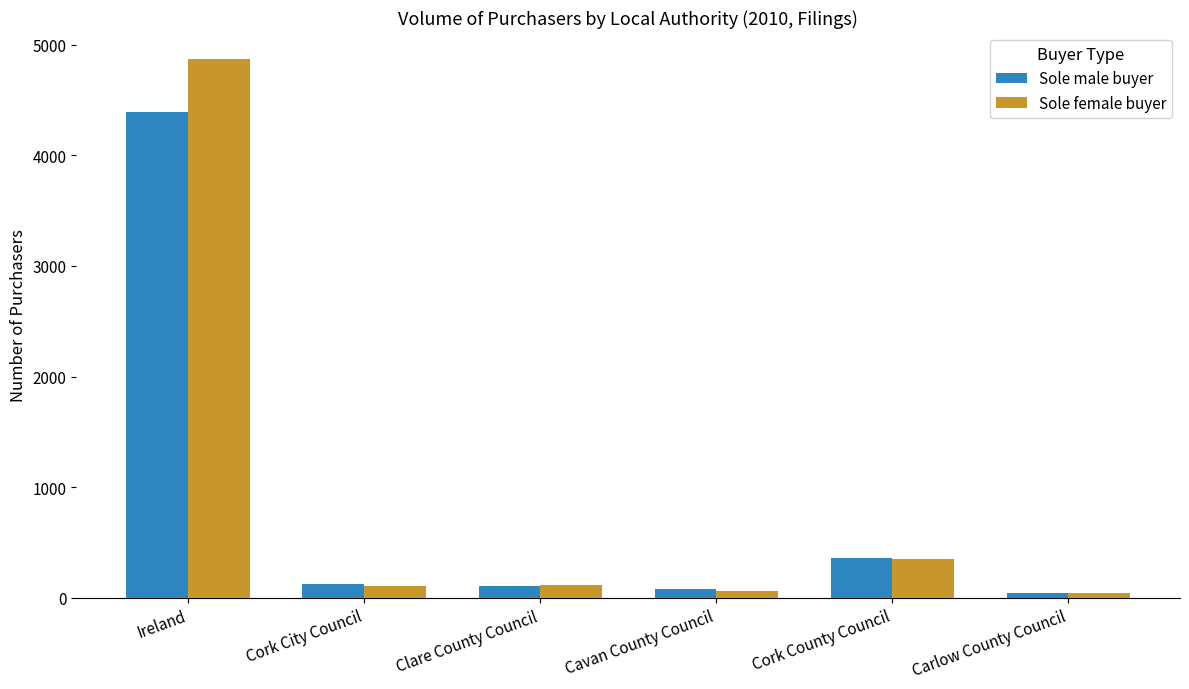

Rank the series by their maximum value, from highest to lowest.

Sole female buyer, Sole male buyer